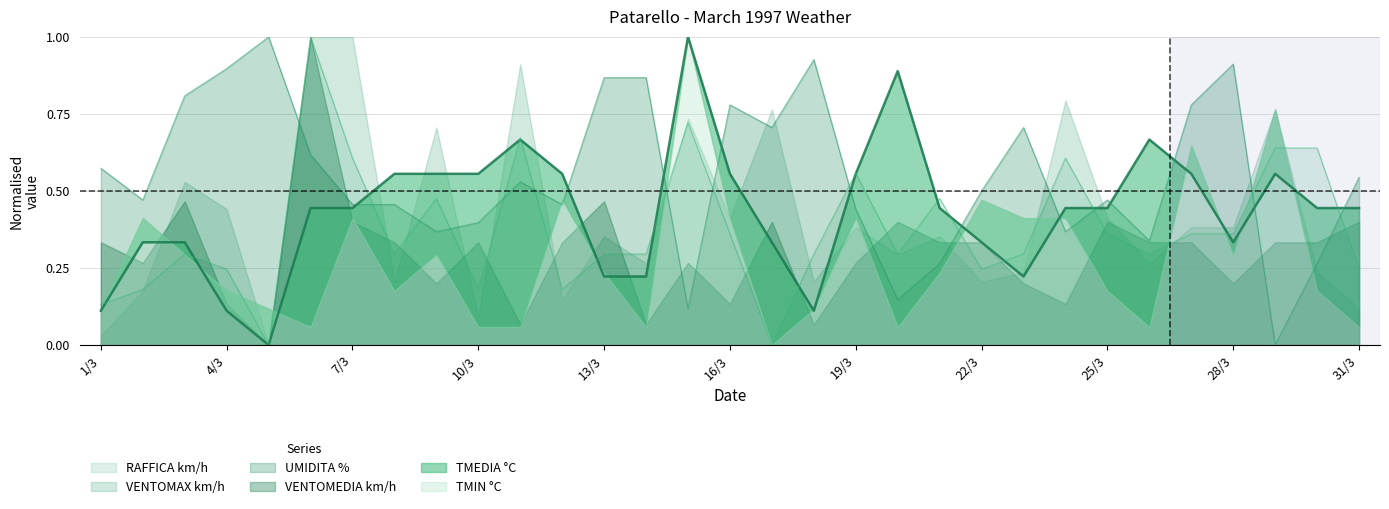

The RAFFICA series shows 0.3 at 31/3. True or false?

False